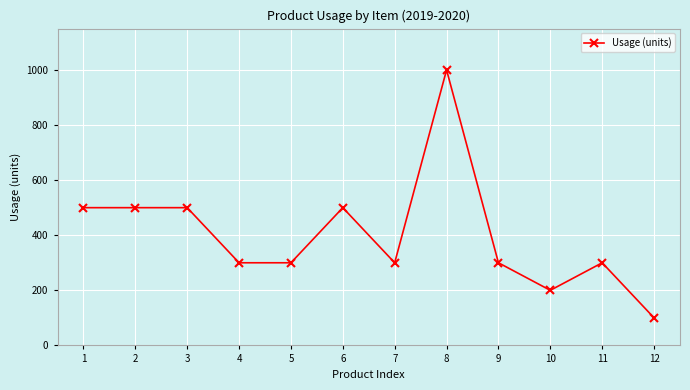

Approximately how many times larger is the value at 9 compared to 10?

1.5